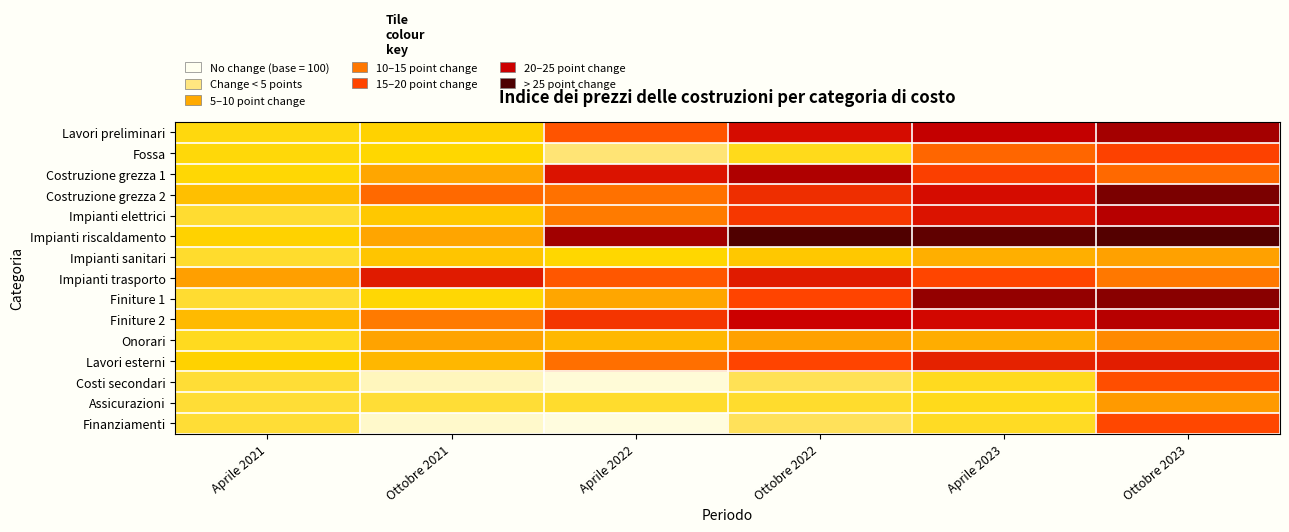

Which series has the largest total across all categories?

Impianti riscaldamento